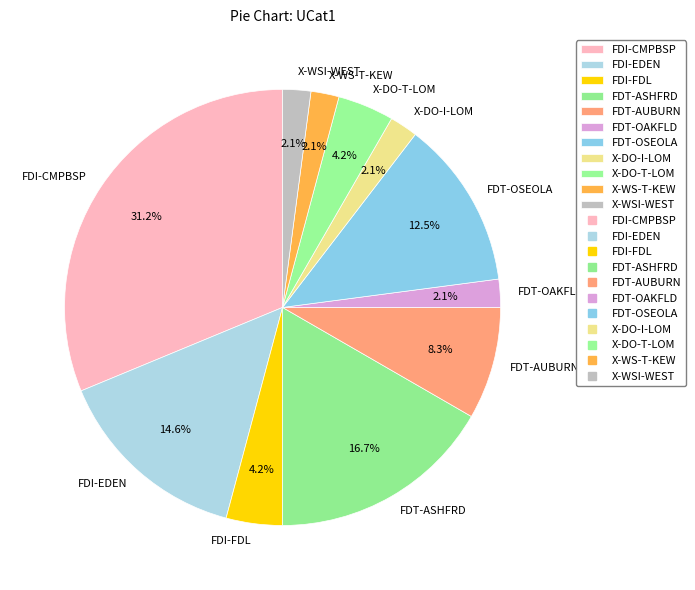

Is there any slice that represents more than half of the pie?

No